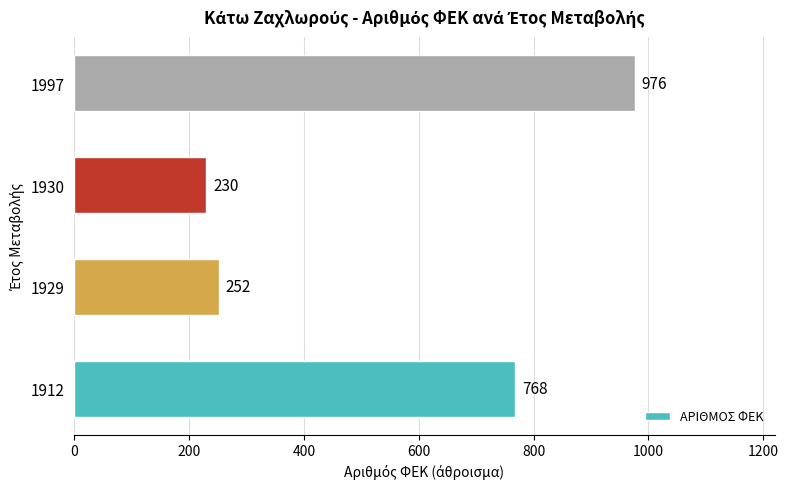

What is the greatest value displayed?

976